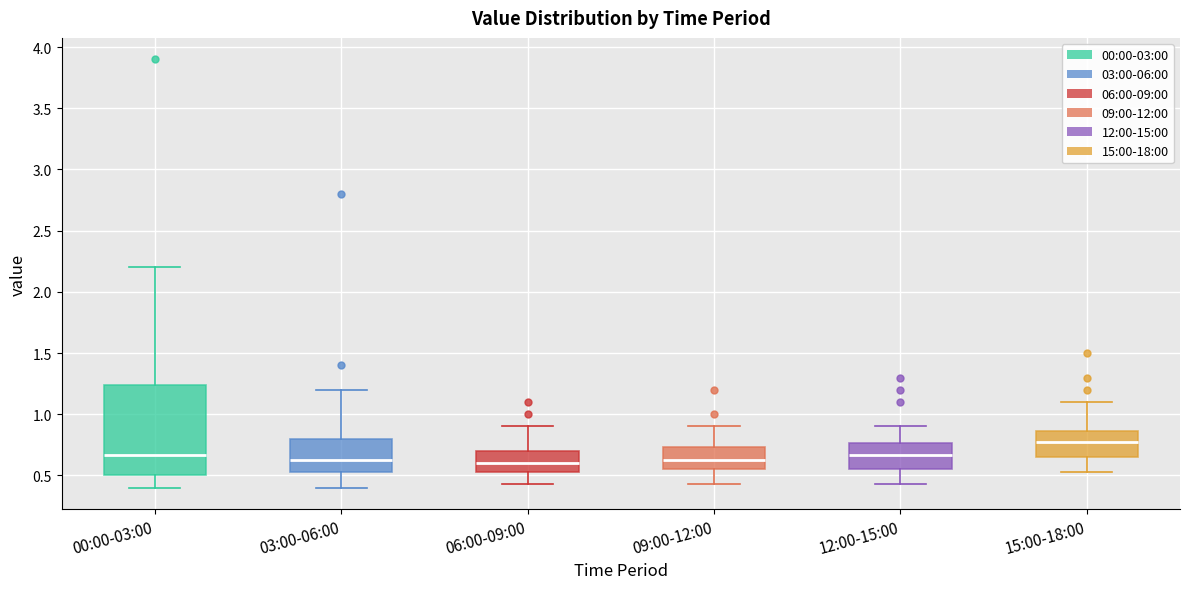

Which box has the highest median line?

15:00-18:00